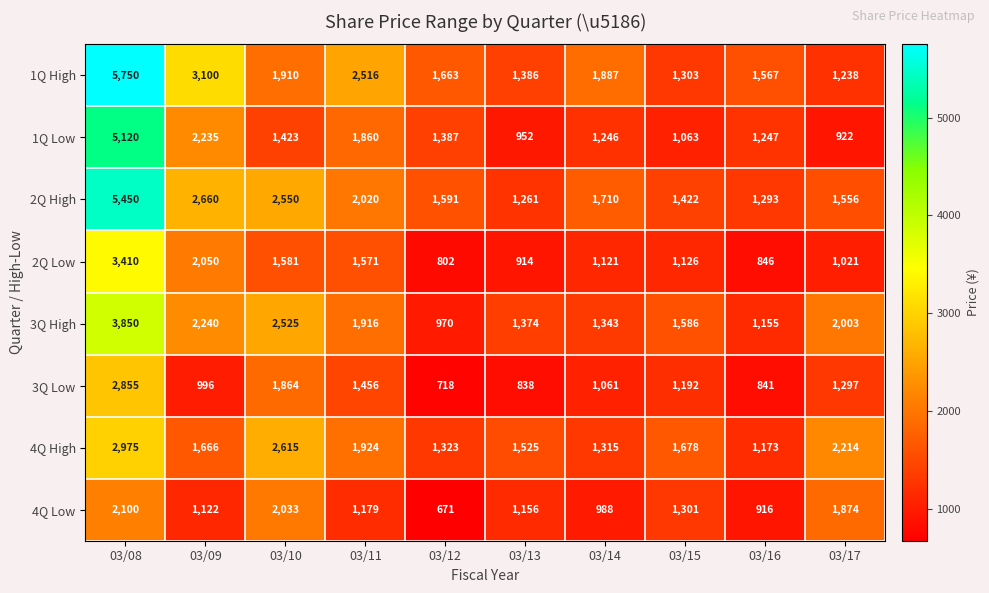

True or false: 1Q High has a value of 1567 at 03/16.

True